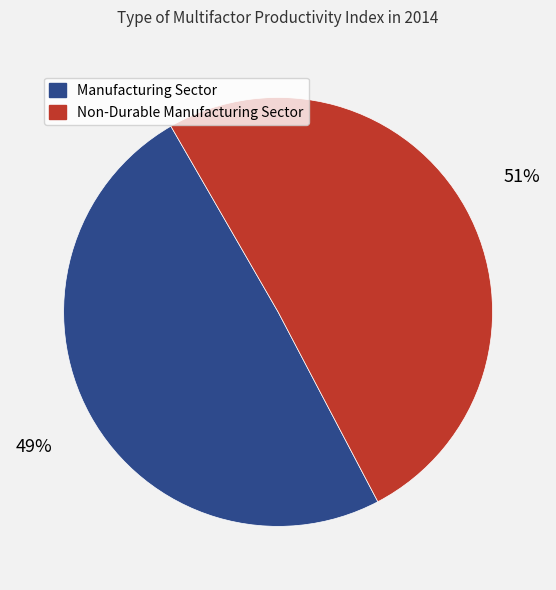

To the nearest percent, what is the average slice percentage?

50%